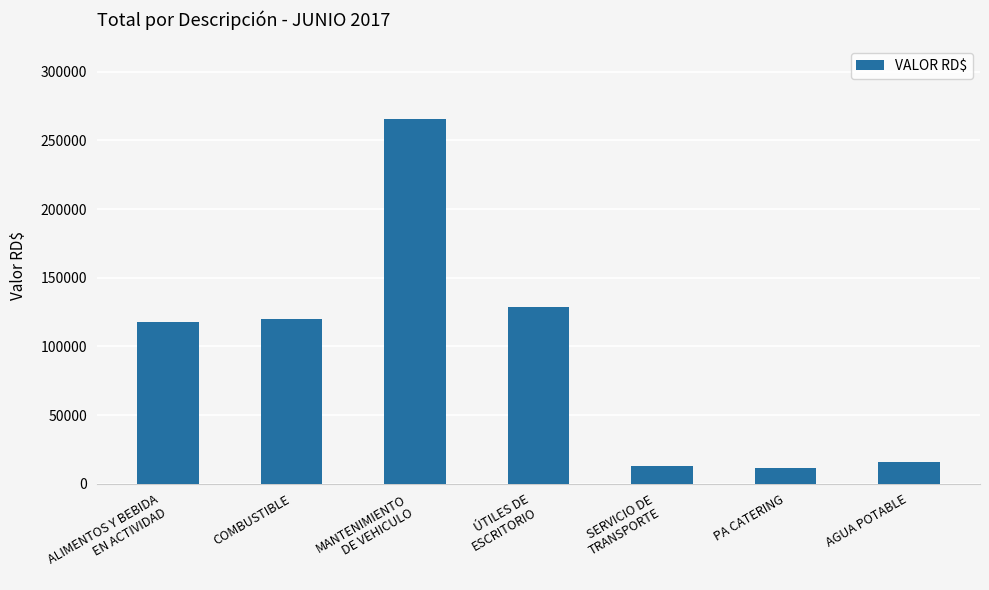

What is the change in value from ÚTILES DE
ESCRITORIO to PA CATERING?

-117152.8